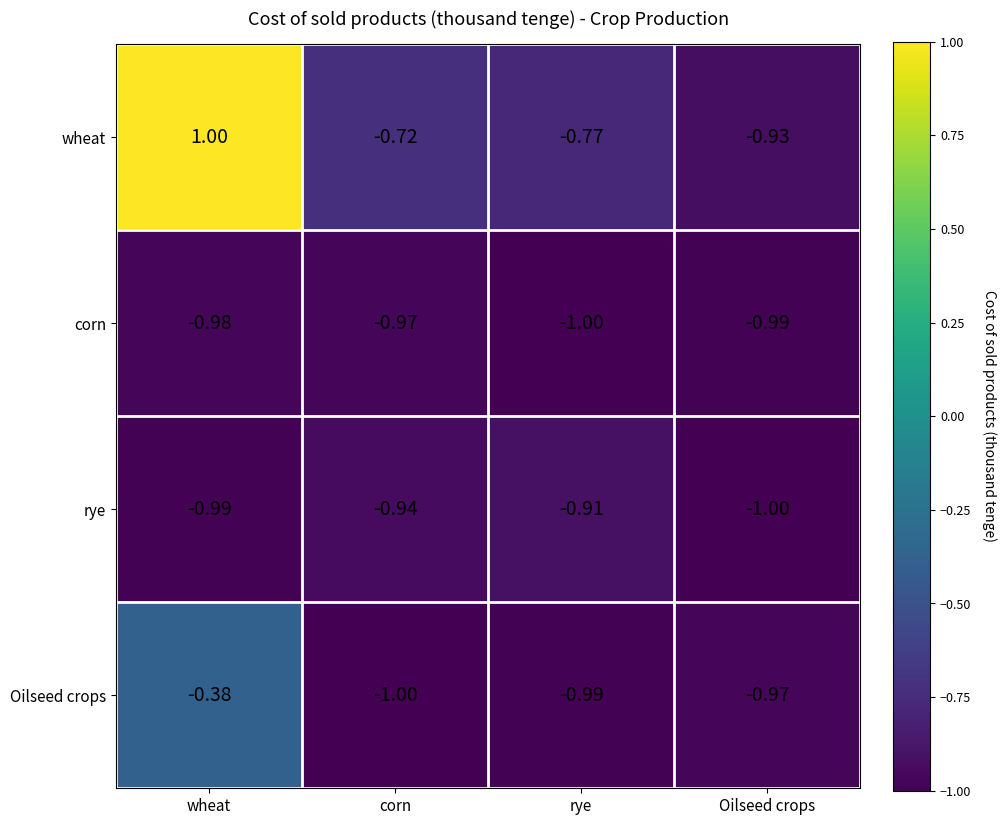

Which series has the widest spread of values?

wheat